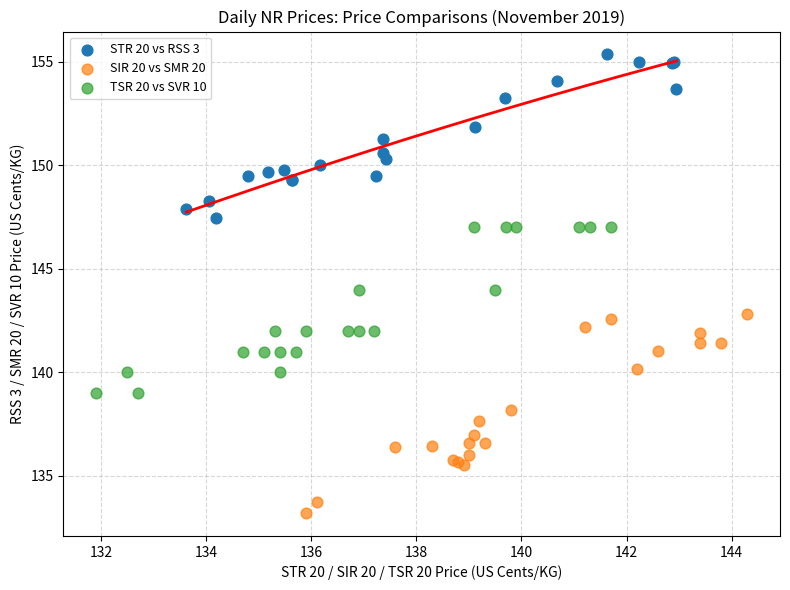

Which series contains the lowest Y value?

SIR 20 vs SMR 20